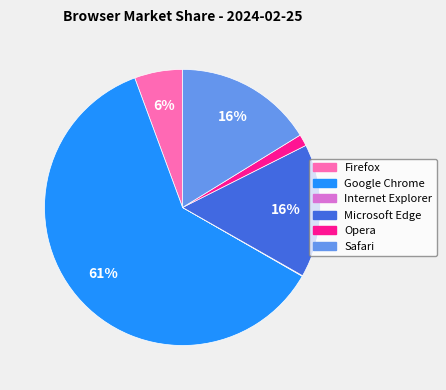

The Firefox slice represents 6% of the pie. True or false?

True